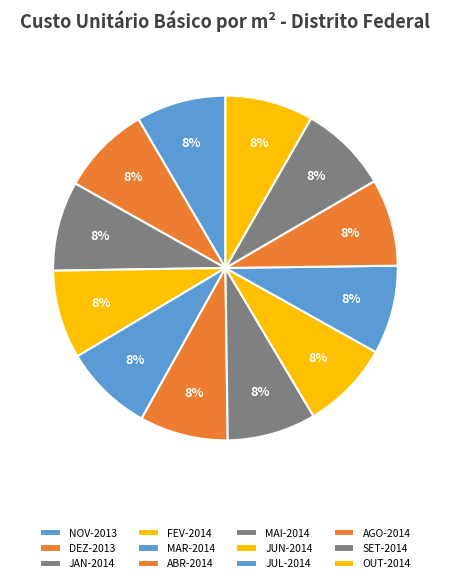

To the nearest percent, what is the average slice percentage?

8%